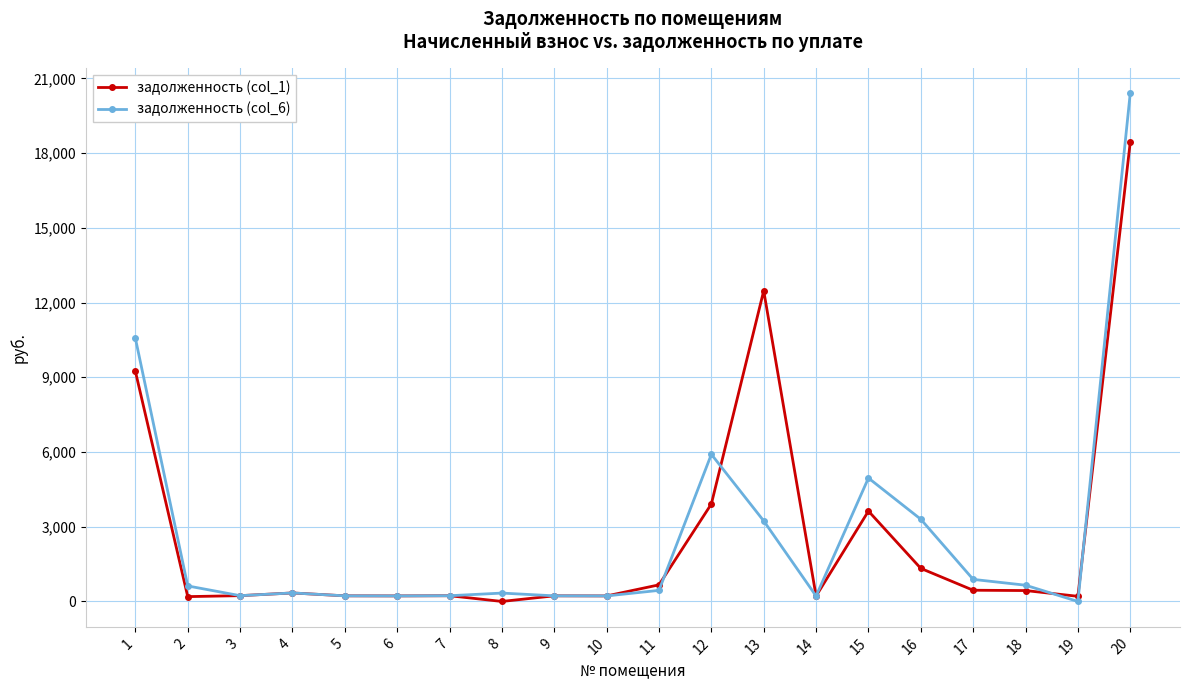

What is the value of the задолженность (col_6) point at the 18th from the left?

651.7